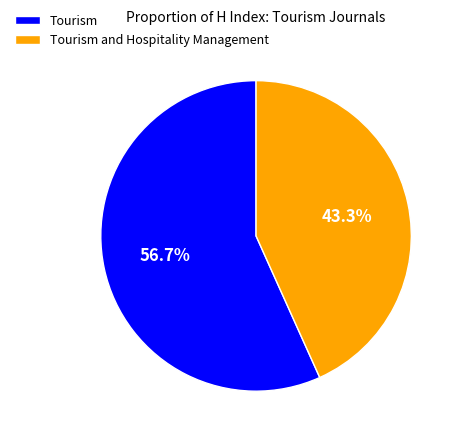

To the nearest percent, what percentage of the pie is Tourism and Hospitality Management?

43%